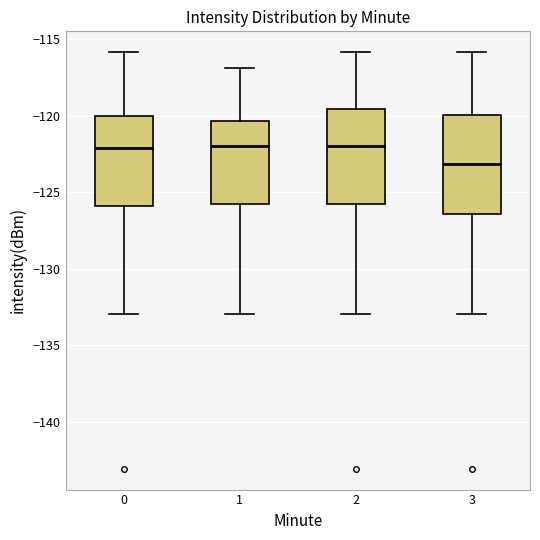

Which box's median line is the lowest?

3